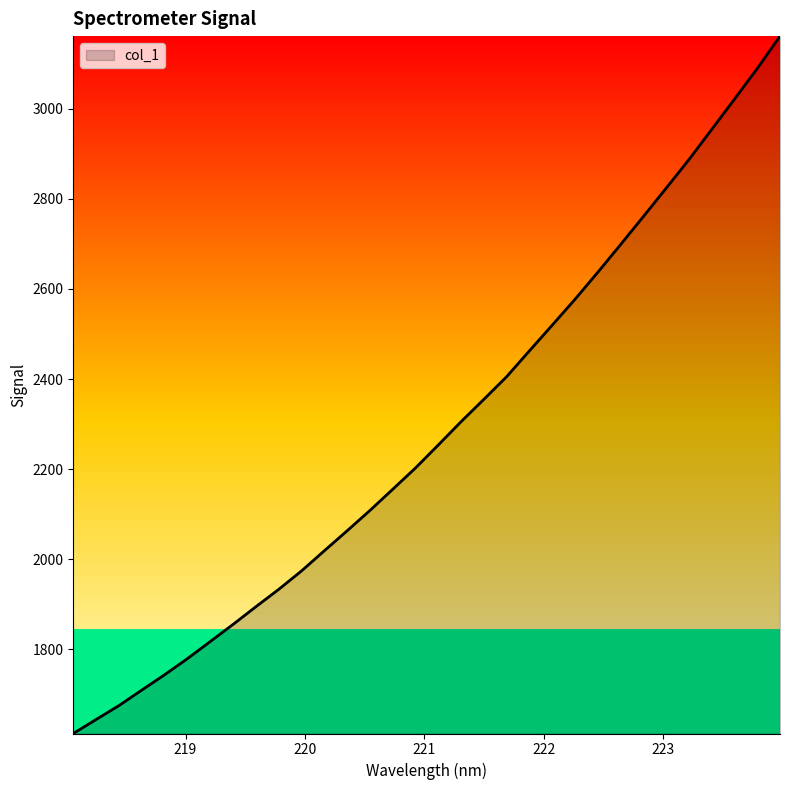

What is the minimum value shown in the chart?

1613.6